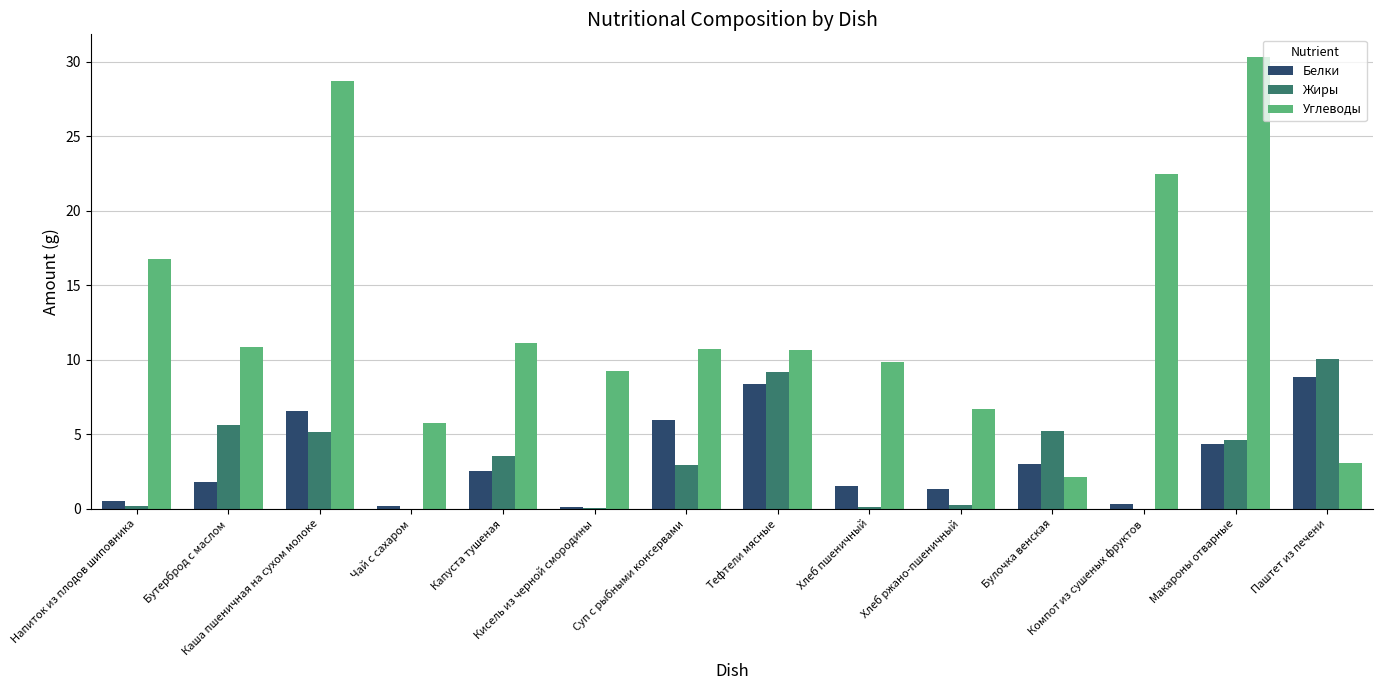

What is the maximum value for Углеводы?

30.3